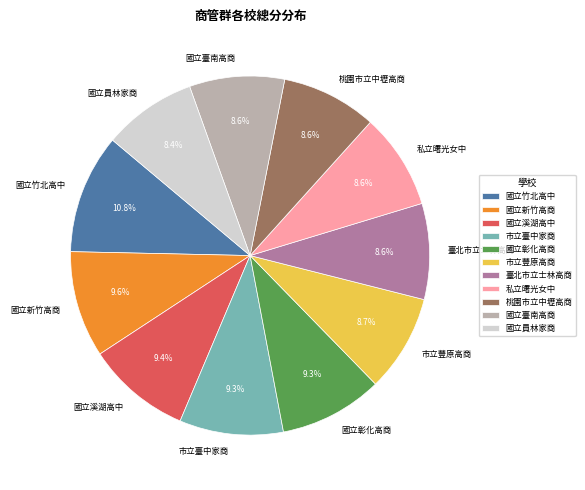

To the nearest percent, what percentage of the pie is 國立員林家商?

8%